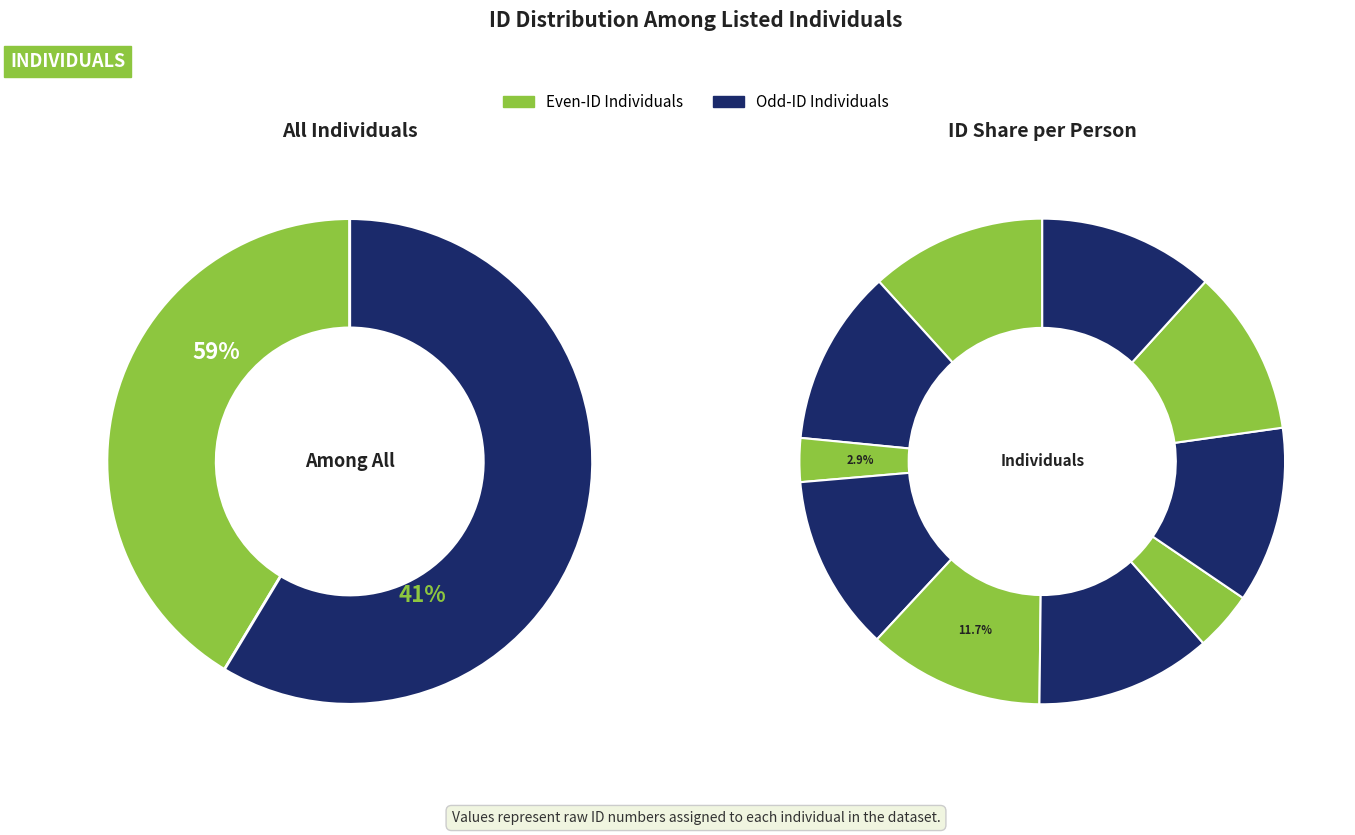

What percentage is NOT represented by დავით გრიგოლის ძე ცერცვაძე?

88.3%